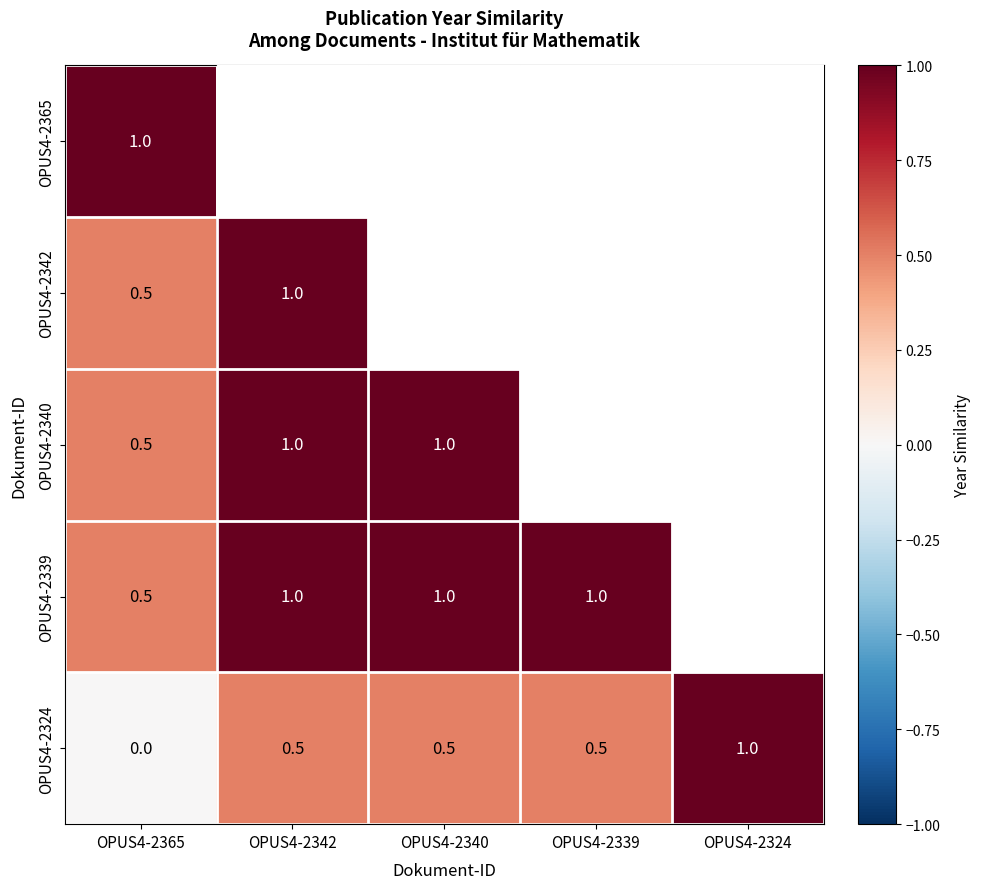

The OPUS4-2340 series shows 1.0 at OPUS4-2342. True or false?

True